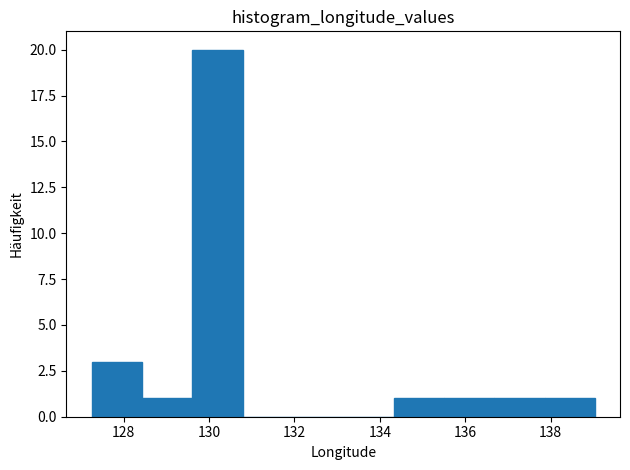

Reading left to right, transcribe this chart: for each bar, give the range it covers on the x-axis and its height. Neither the bar edges nor the heights are printed on the chart, so give them approximately, as read against the axes.

127.2 to 128.4: 3
128.4 to 129.6: 1
129.6 to 130.8: 20
130.8 to 132.0: 0
132.0 to 133.2: 0
133.2 to 134.4: 0
134.4 to 135.4: 1
135.4 to 136.6: 1
136.6 to 137.8: 1
137.8 to 139.0: 1